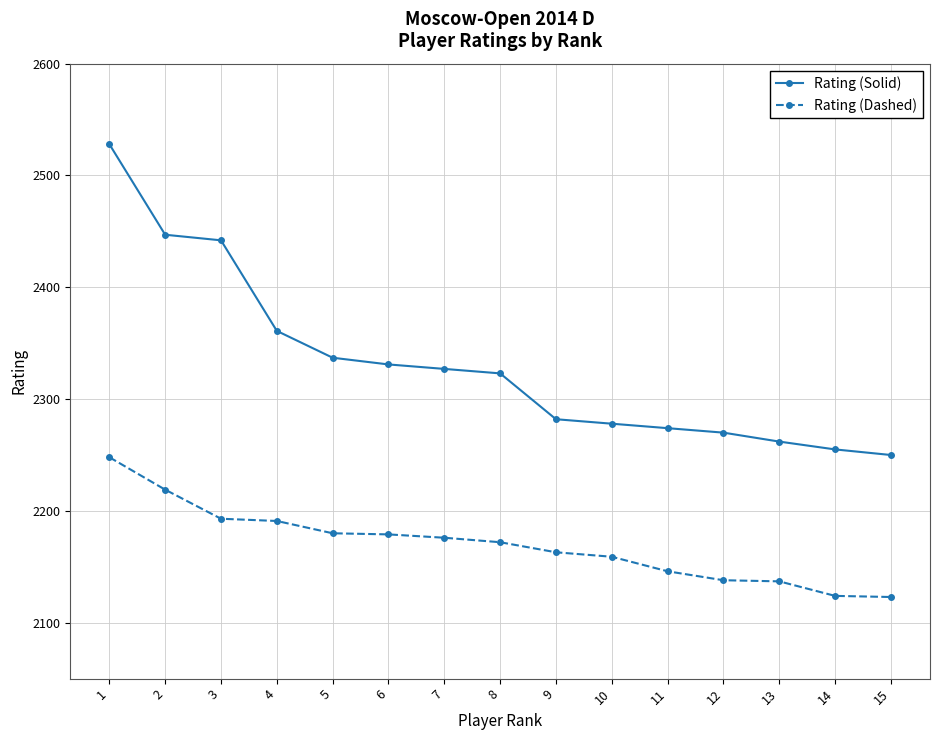

At how many categories does at least one series exceed 2157?

15